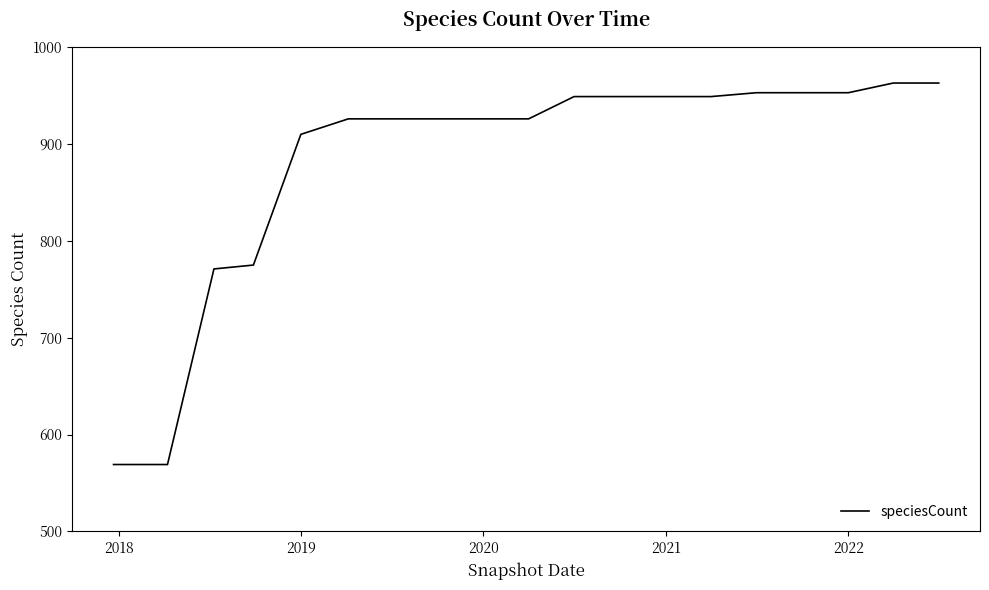

What is the difference between the maximum and minimum values?

394